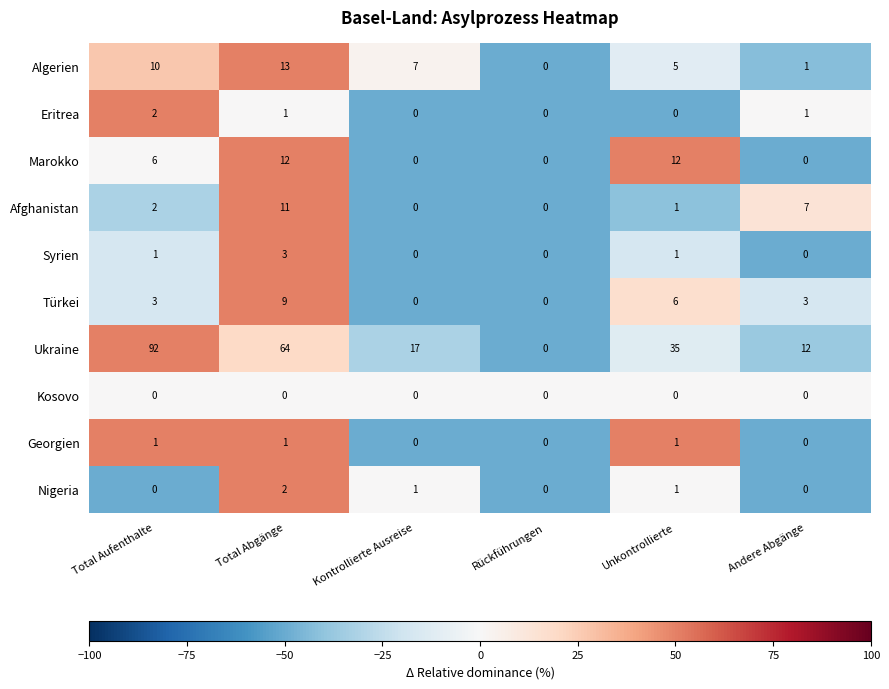

What is the total value across all series at Total Abgänge?

116